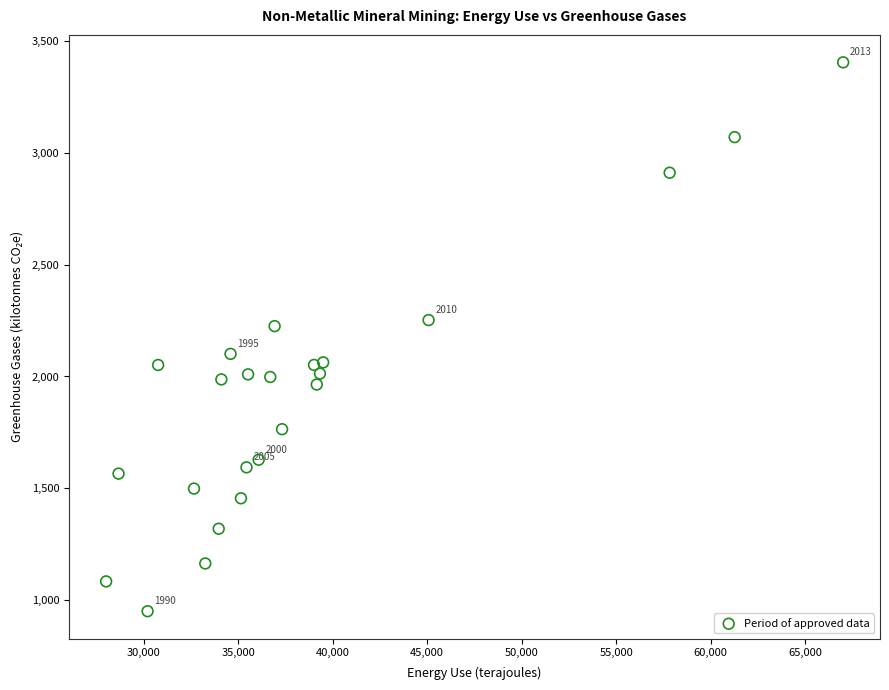

What Y value in the scatter plot is closest to 2177?

2224.9